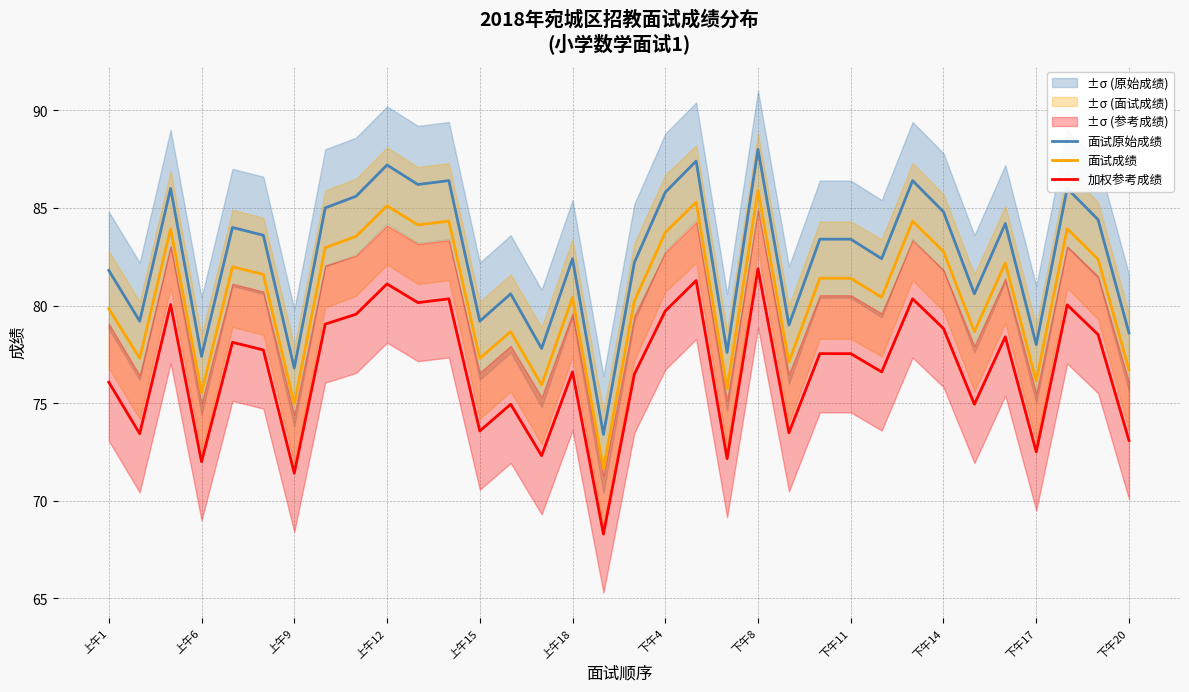

What is the minimum value for 加权参考成绩?

68.3